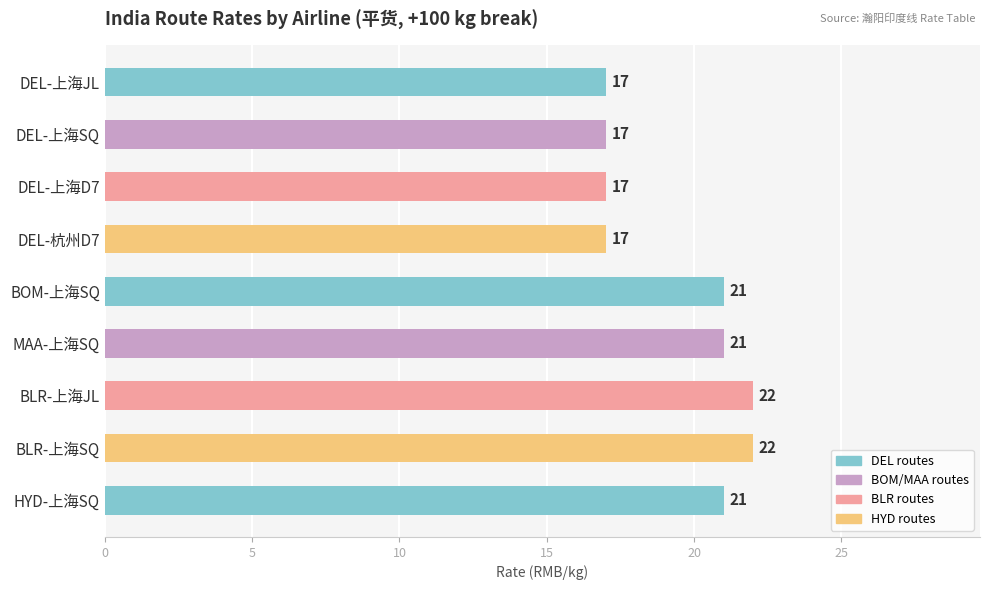

Reading bottom to top, list all the values displayed in this chart.

HYD-上海SQ=21	BLR-上海SQ=22	BLR-上海JL=22	MAA-上海SQ=21	BOM-上海SQ=21	DEL-杭州D7=17	DEL-上海D7=17	DEL-上海SQ=17	DEL-上海JL=17